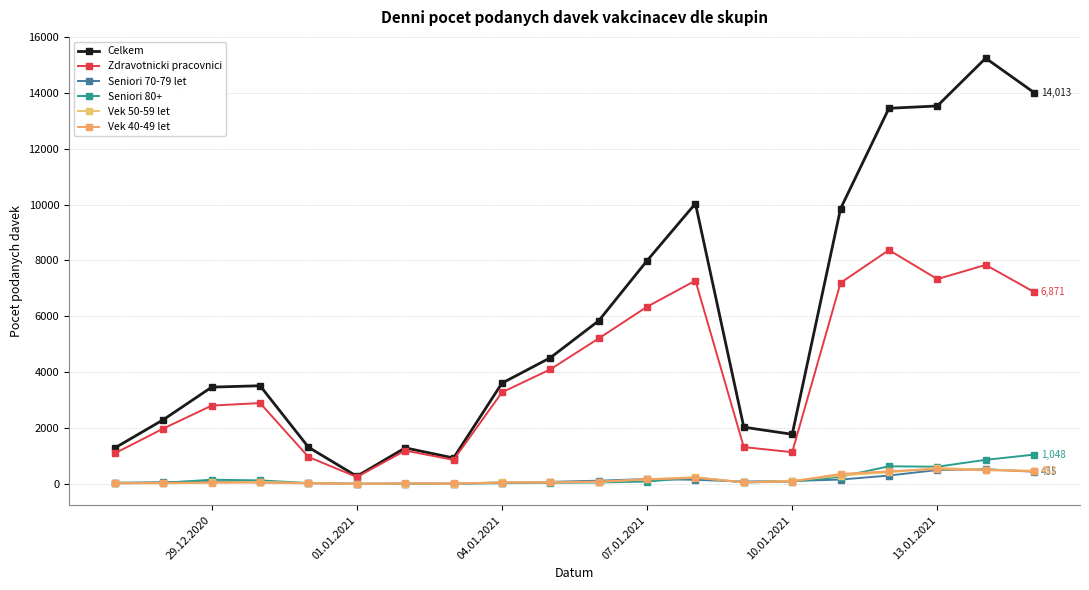

What is the difference between the maximum and second lowest values in the Vek 40-49 let series?

516